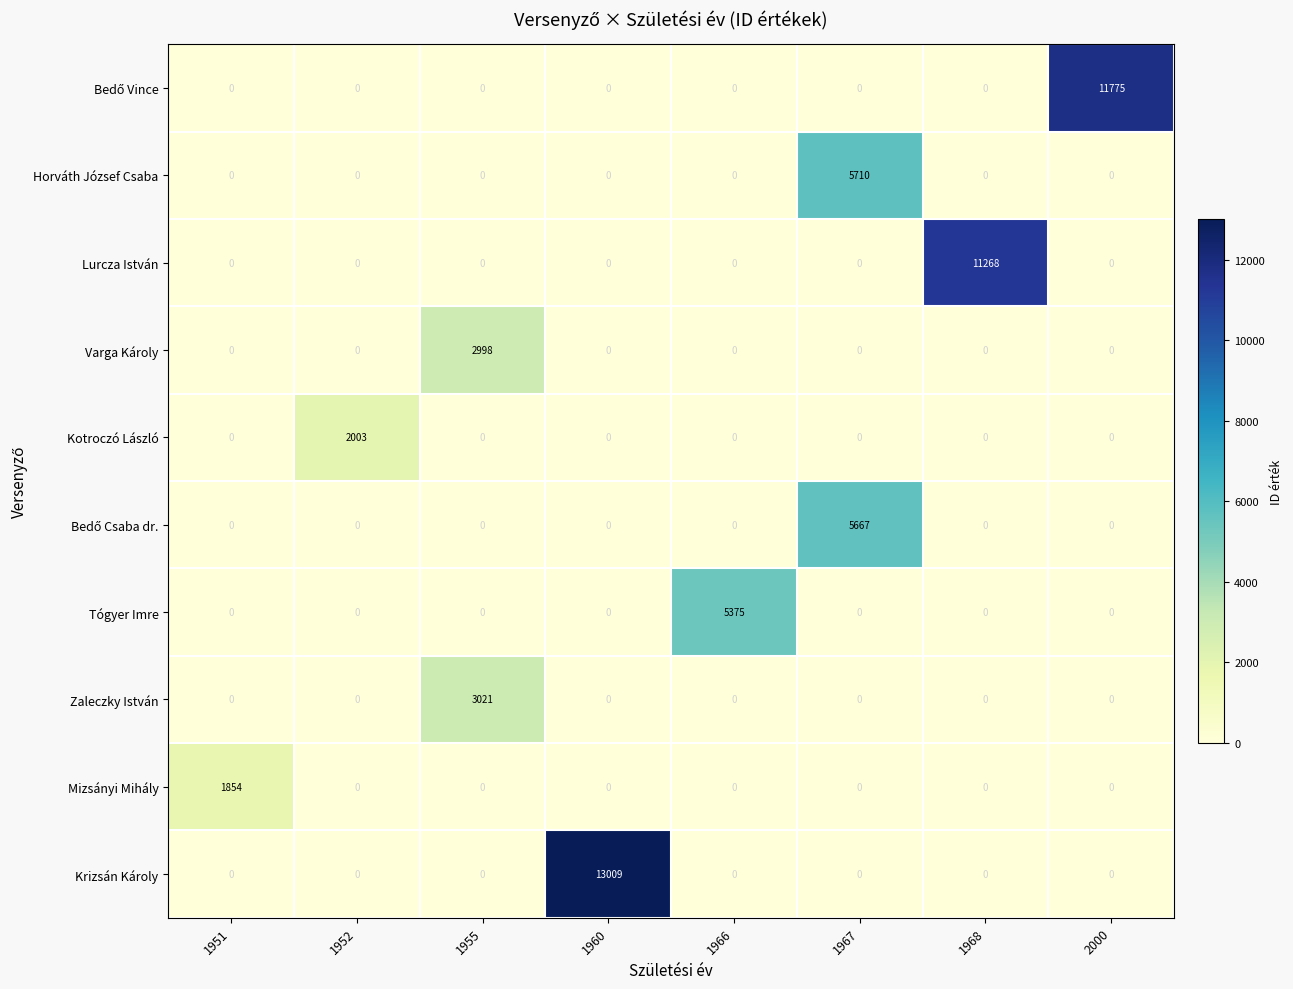

What is the difference between the maximum and minimum values in the Lurcza István series?

11268